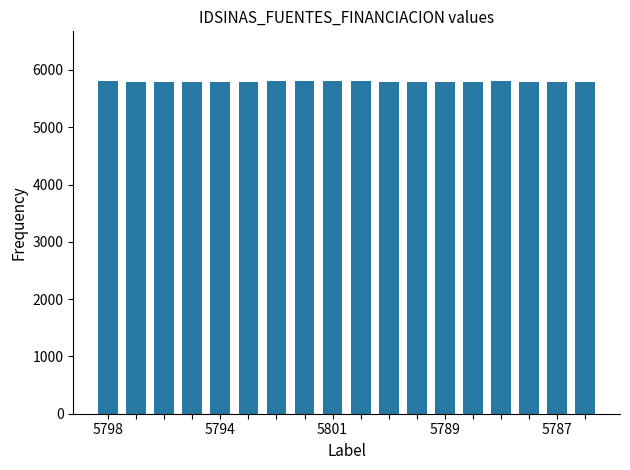

How many bars are there in total?

18